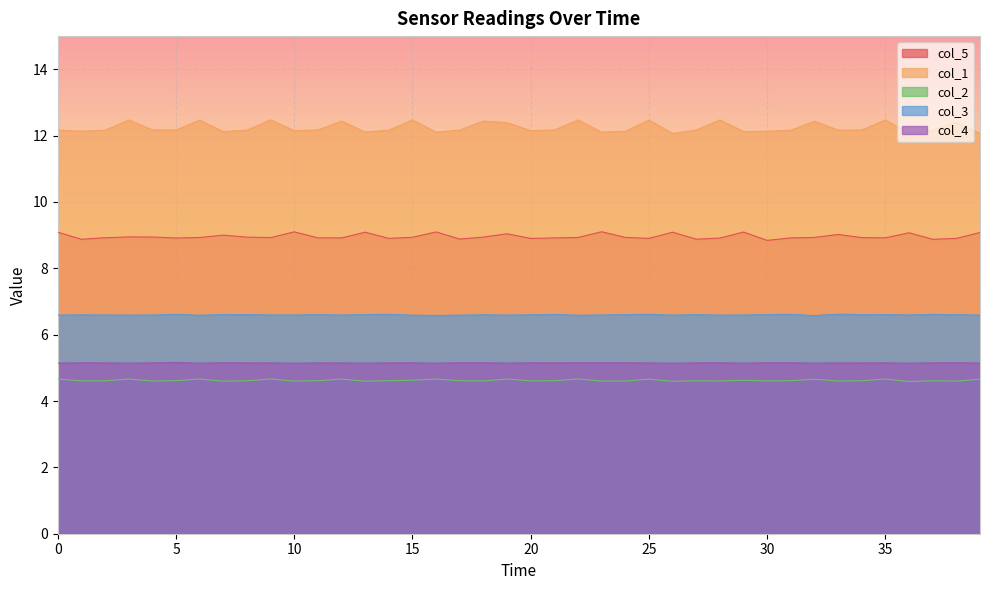

What is the greatest value displayed?

12.5